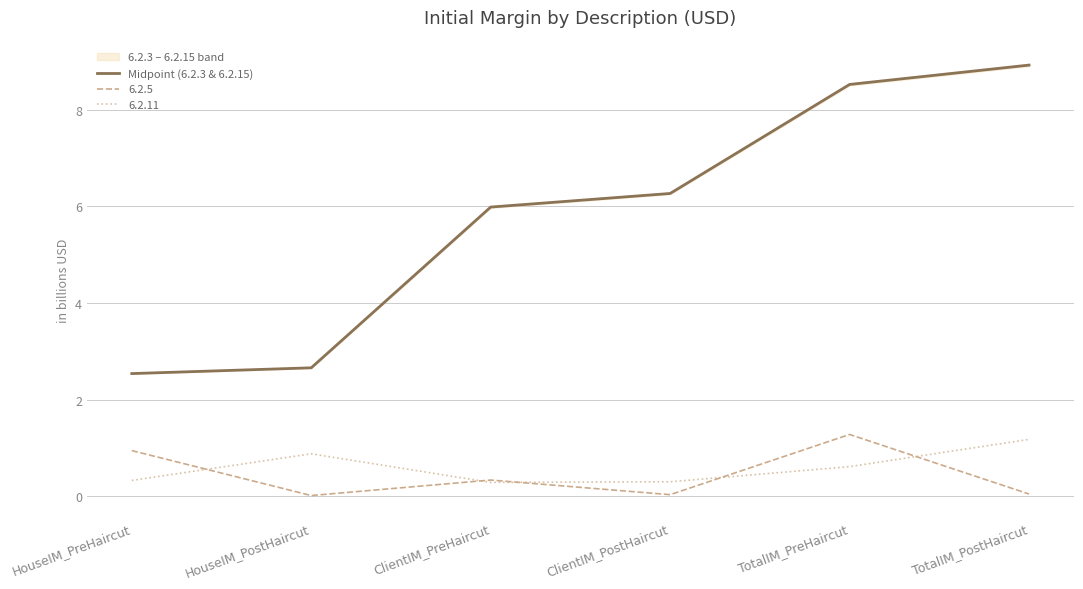

Reading right to left, list all the values displayed in this chart.

TotalIM_PostHaircut=8.9	TotalIM_PreHaircut=8.5	ClientIM_PostHaircut=6.3	ClientIM_PreHaircut=6.0	HouseIM_PostHaircut=2.7	HouseIM_PreHaircut=2.5